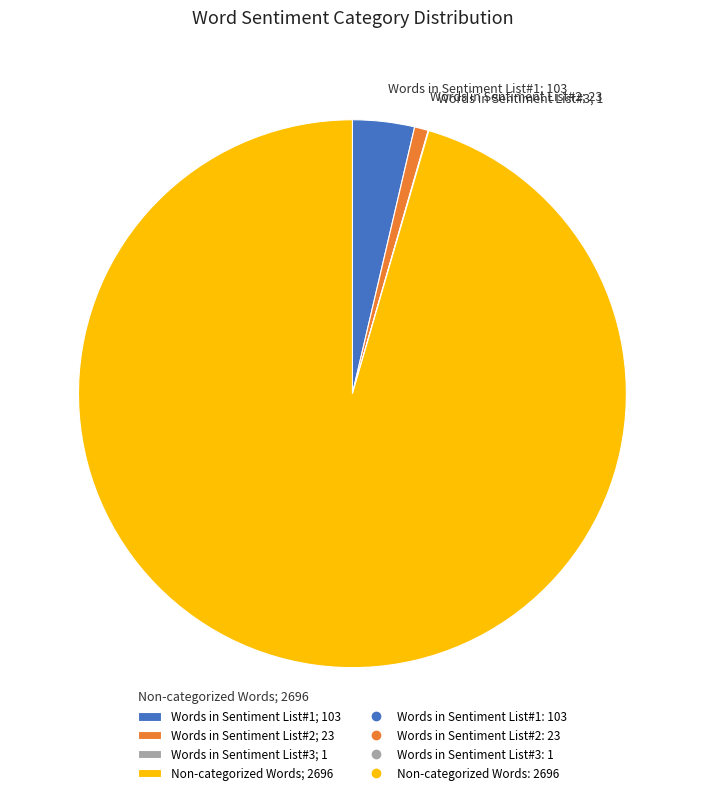

Between Words in Sentiment List#2; 23 and Words in Sentiment List#1; 103, which is larger?

Words in Sentiment List#1; 103